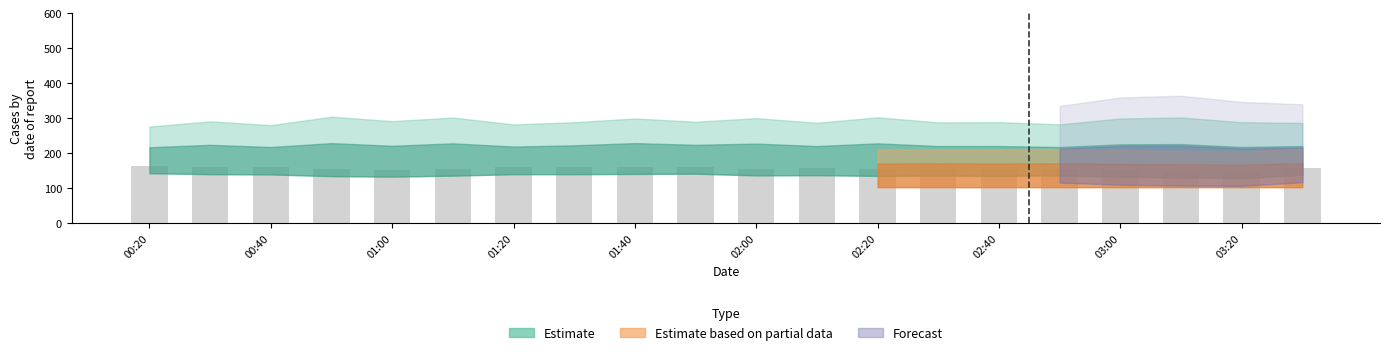

What is the sum of all values?

3124.8